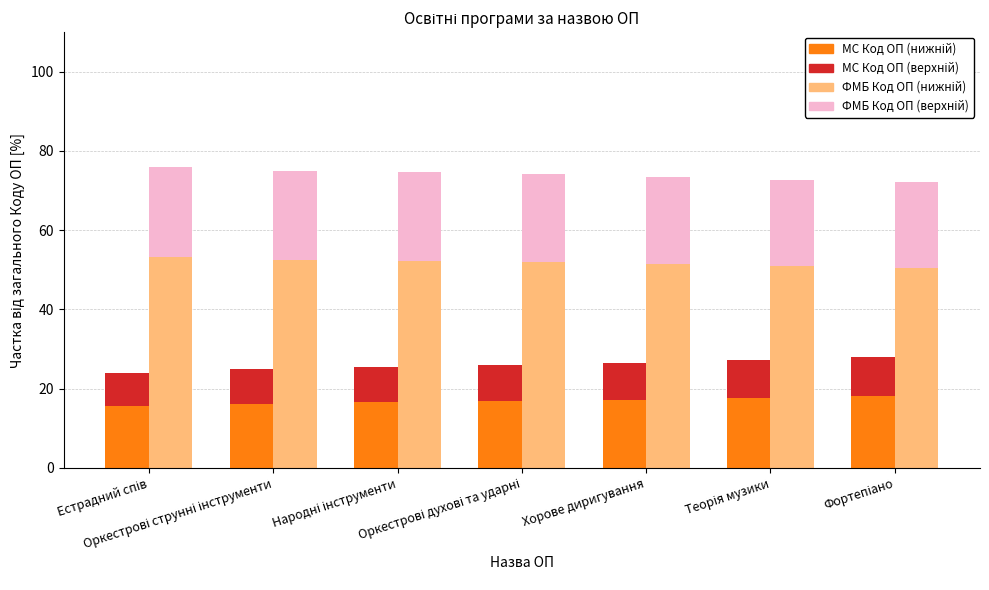

Where is ФМБ верхній nearest to the value 22?

Хорове диригування